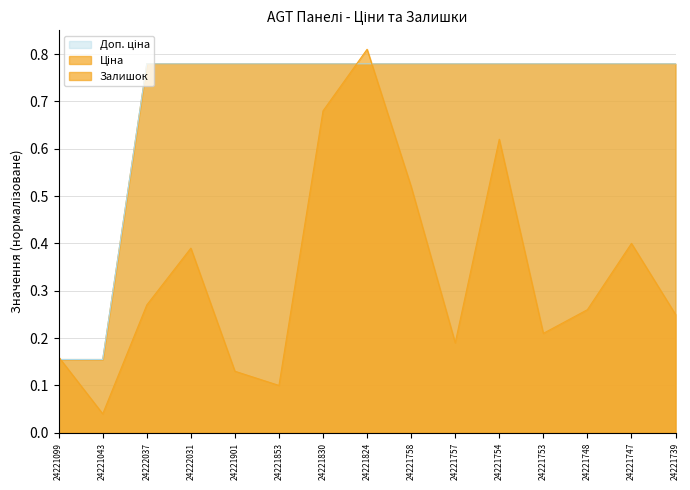

What is the value of the Залишок point at the 4th from the left?

0.4